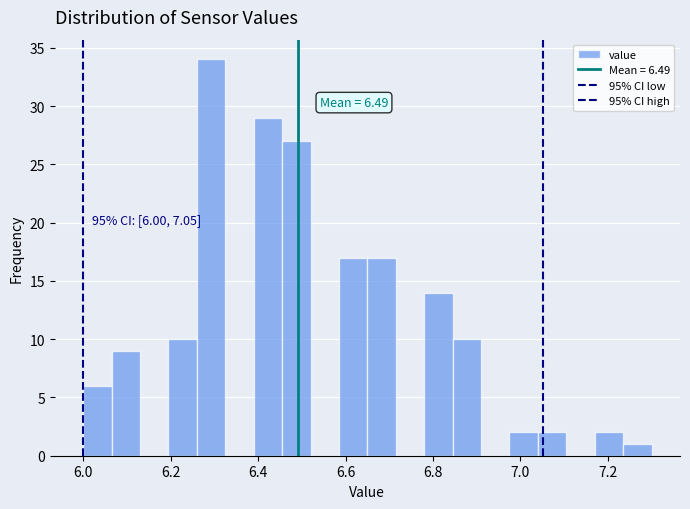

Around what value on the x-axis is the tallest bar? Give the approximate position of its centre, as read against the axis.

6.30